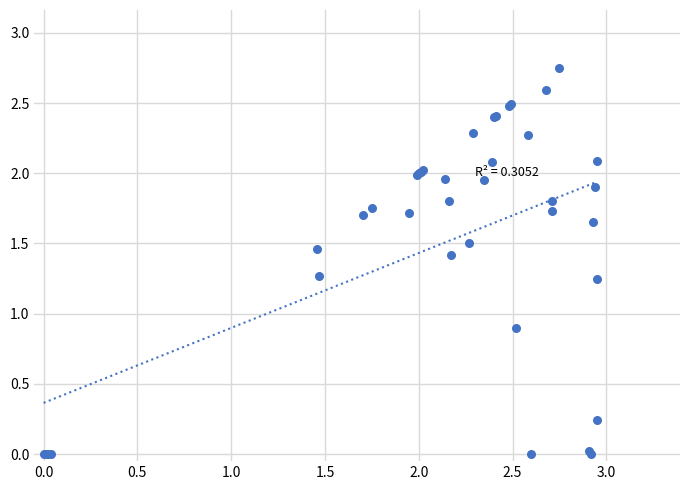

What Y value in the scatter plot is closest to 1?

0.9